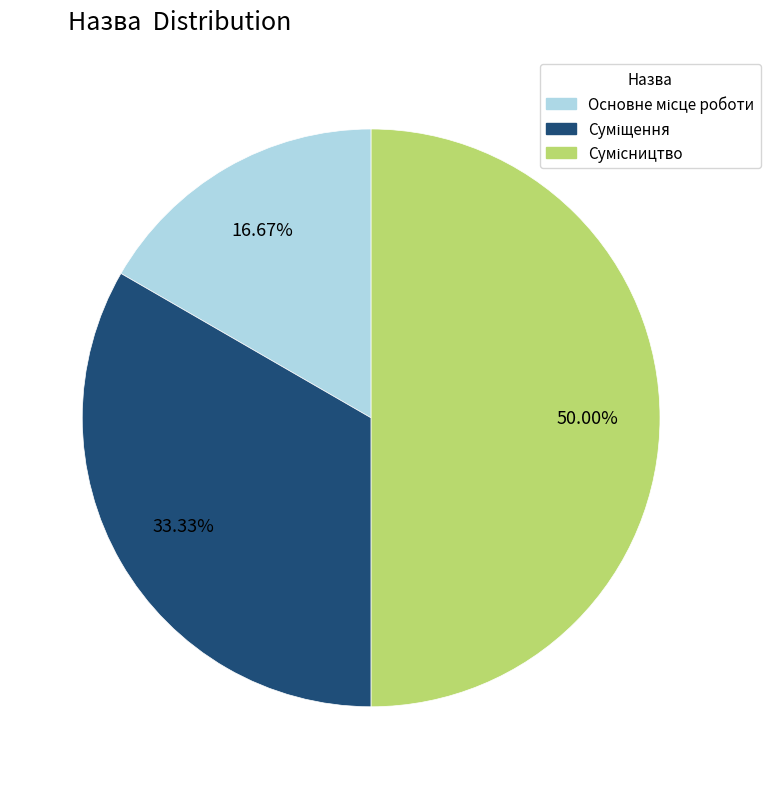

How many slices are in this pie chart?

3